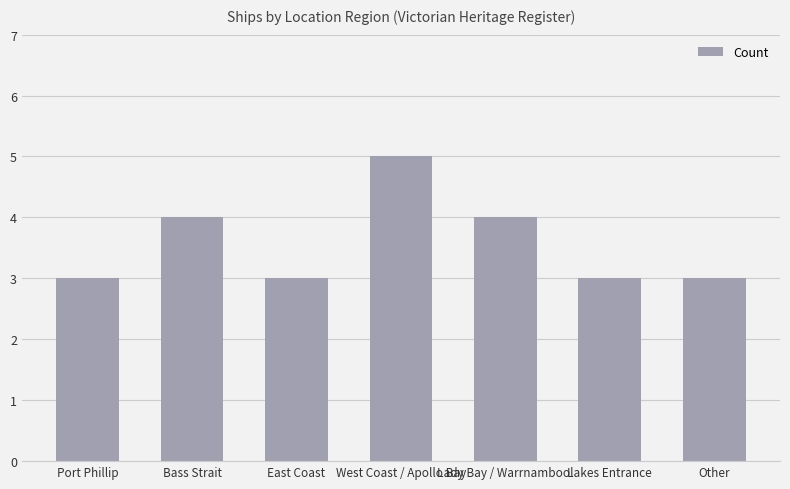

What is the sum of the values at Other and East Coast?

6